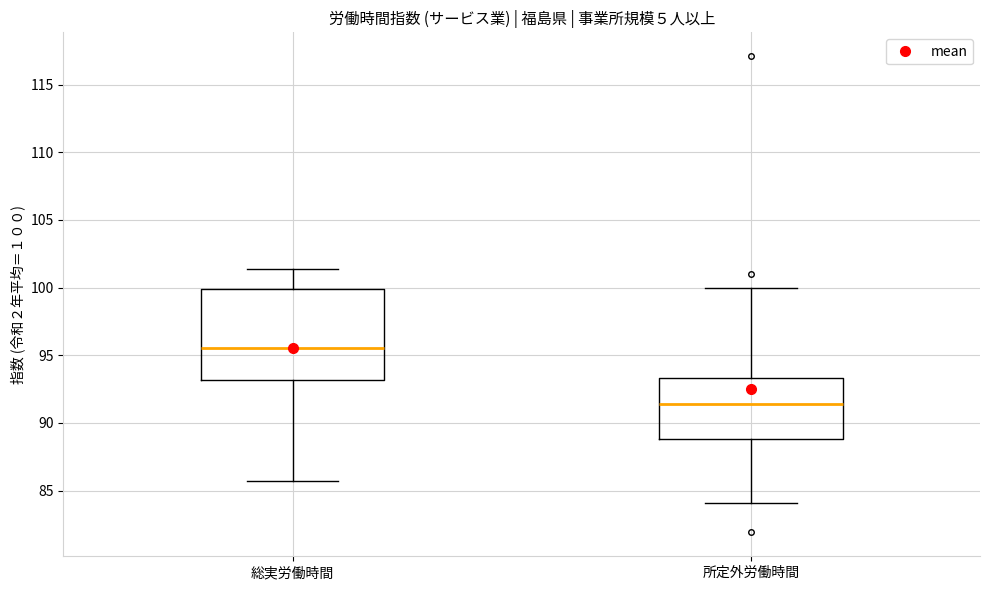

Where does the median line of the box for 総実労働時間 sit on the y-axis? The values are not printed on the chart, so give them approximately, as read against the axis.

95.5